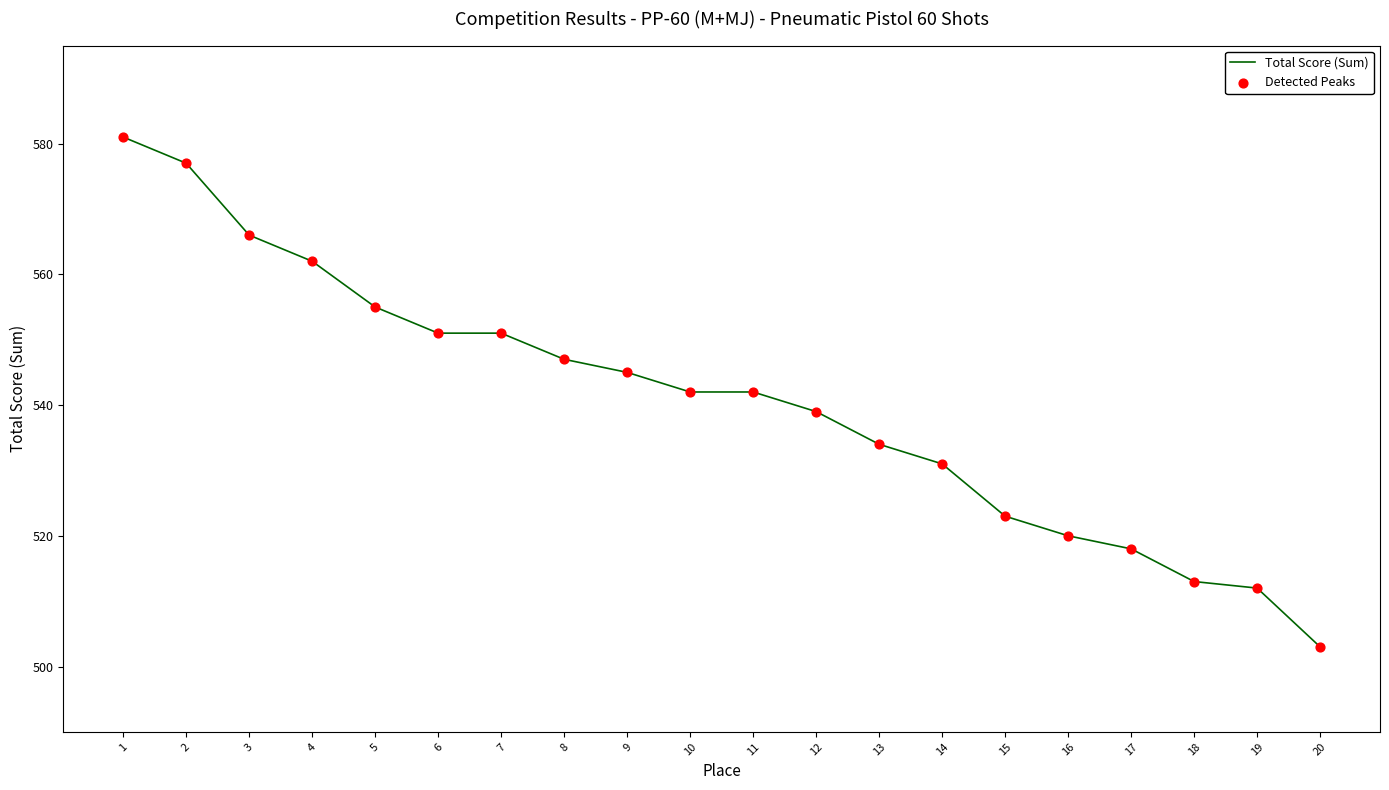

Between 7 and 11, which is larger?

7